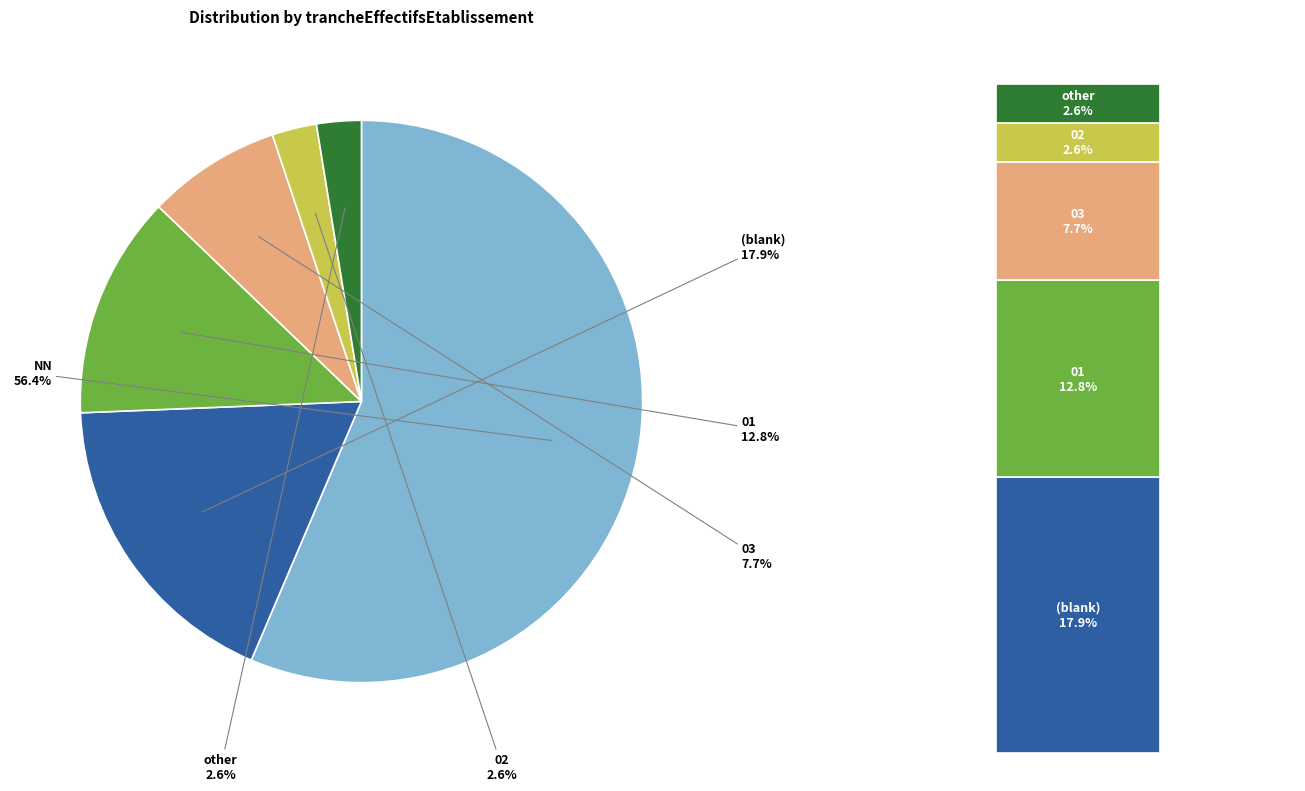

Combined, do  and NN account for over 50%?

Yes